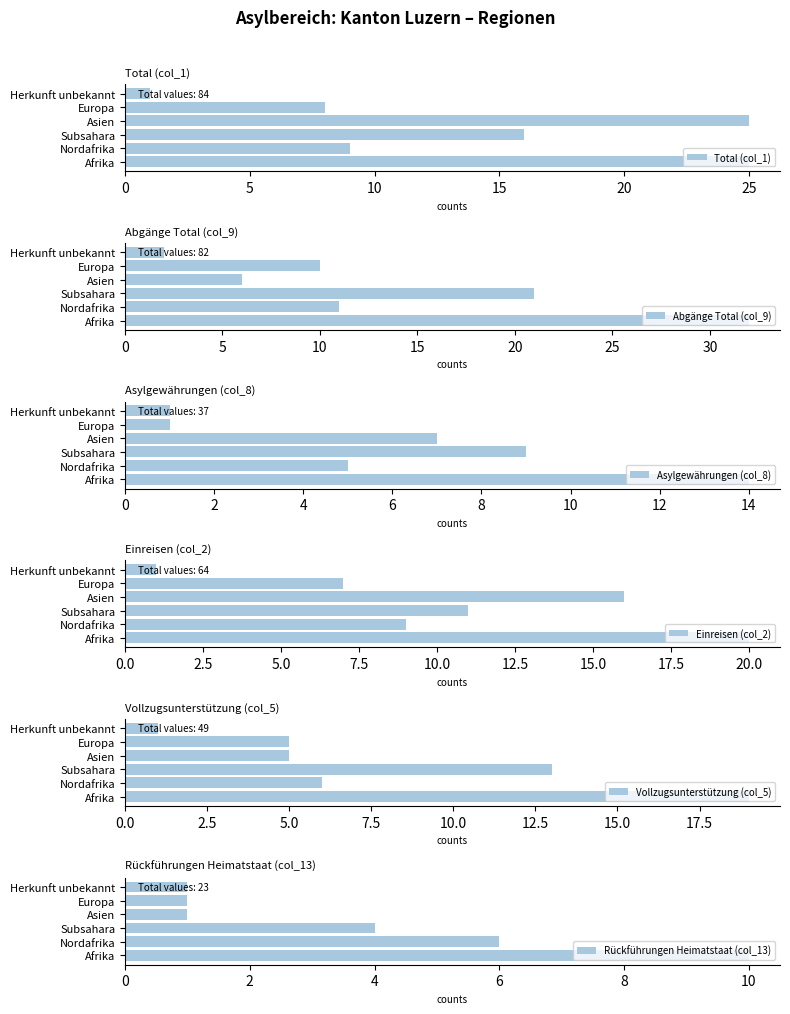

The value of Total (col_1) at Nordafrika is 3. True or false?

False